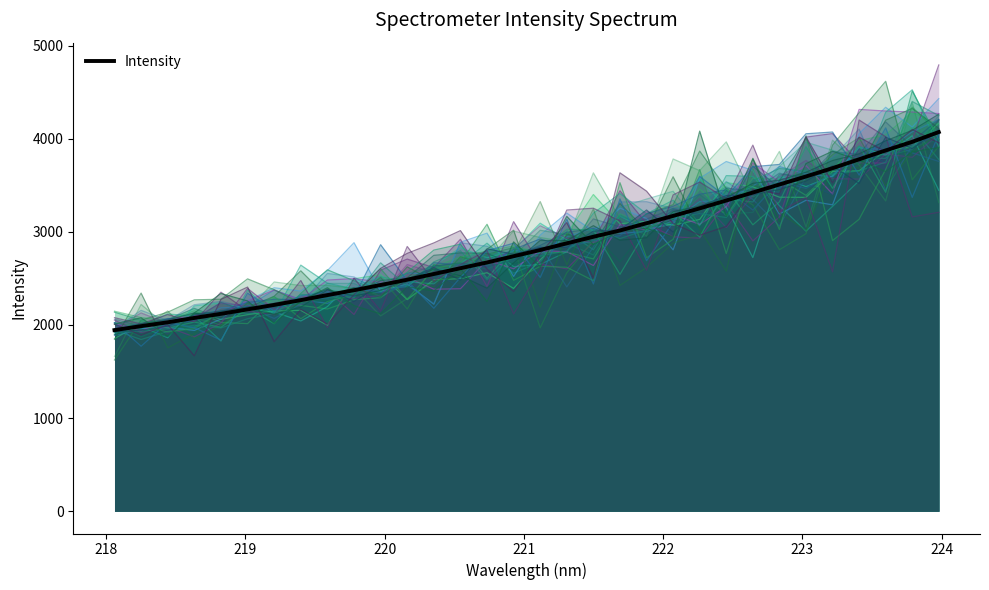

Does the chart have visible grid lines?

No